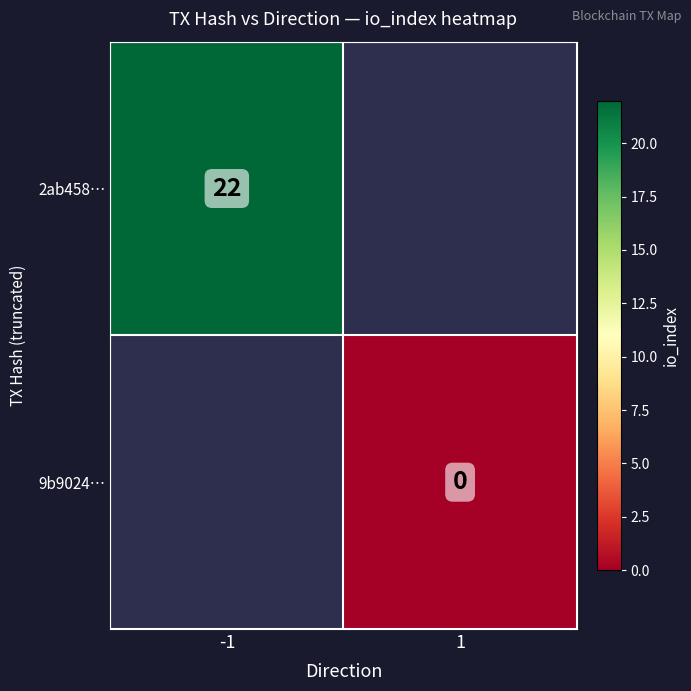

At which category does the chart reach its minimum across all series?

1